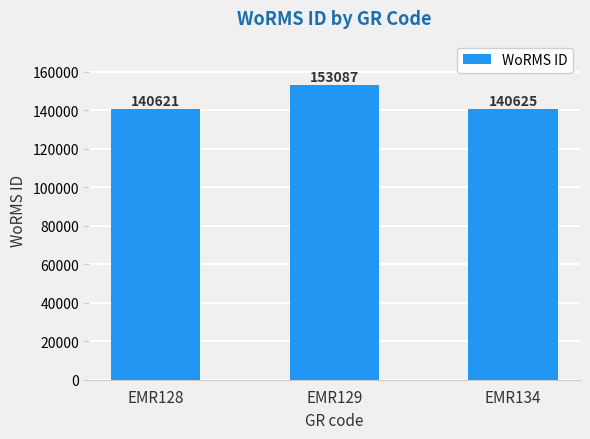

Reading left to right, list all the values displayed in this chart.

EMR128=140621	EMR129=153087	EMR134=140625